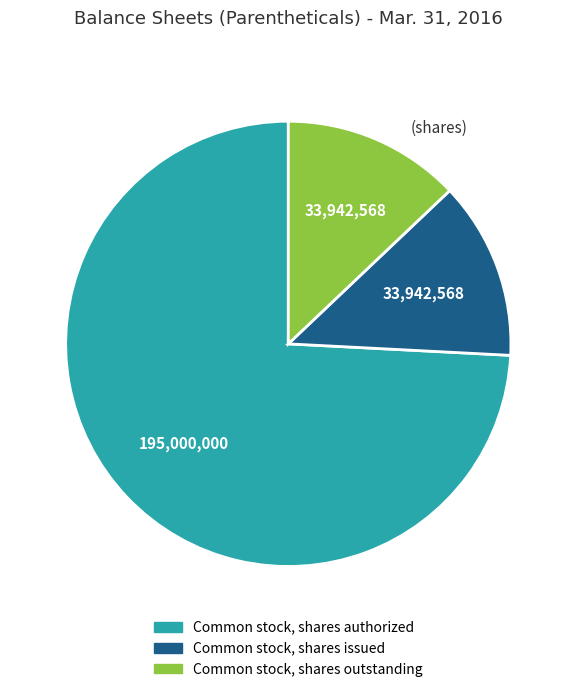

How many segments does this pie chart have?

3